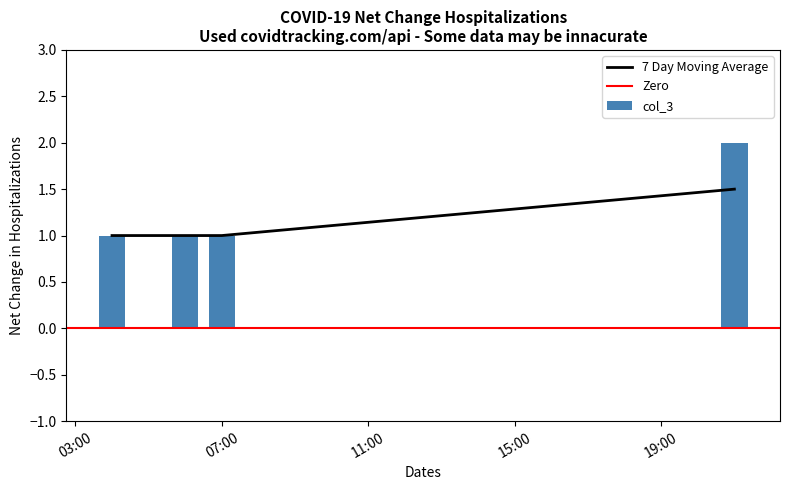

Is it true that the value at 2020-05-22 21:00:00 is 0.8?

False